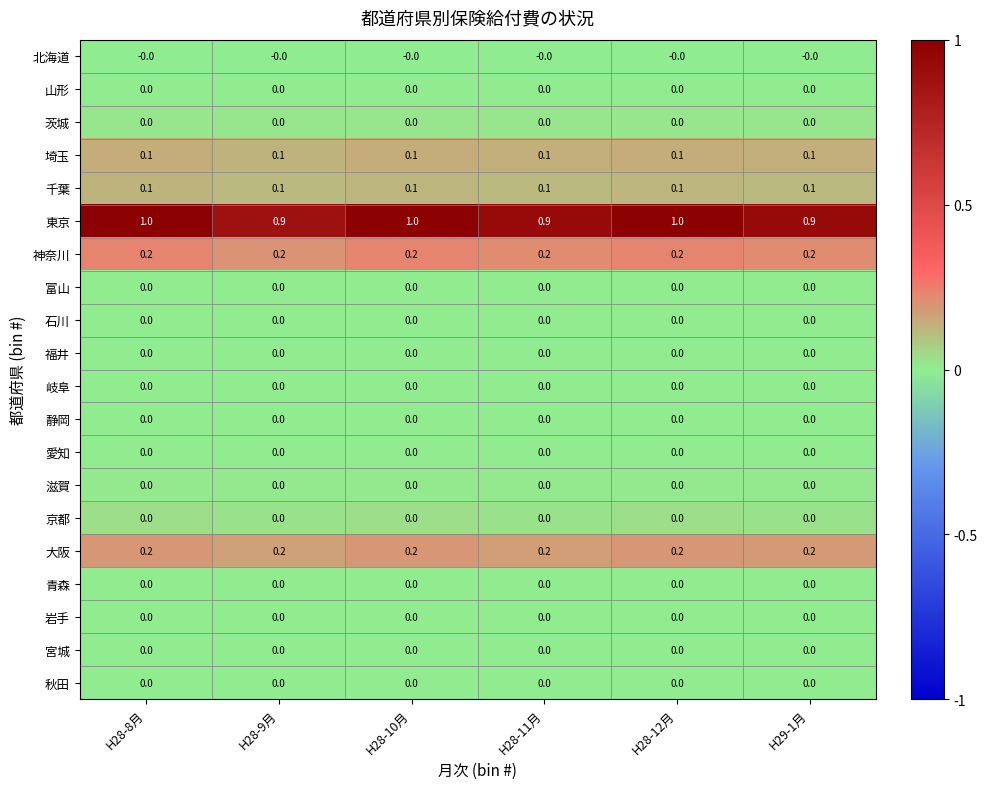

What is the total value across all series at H28-10月?

1.6